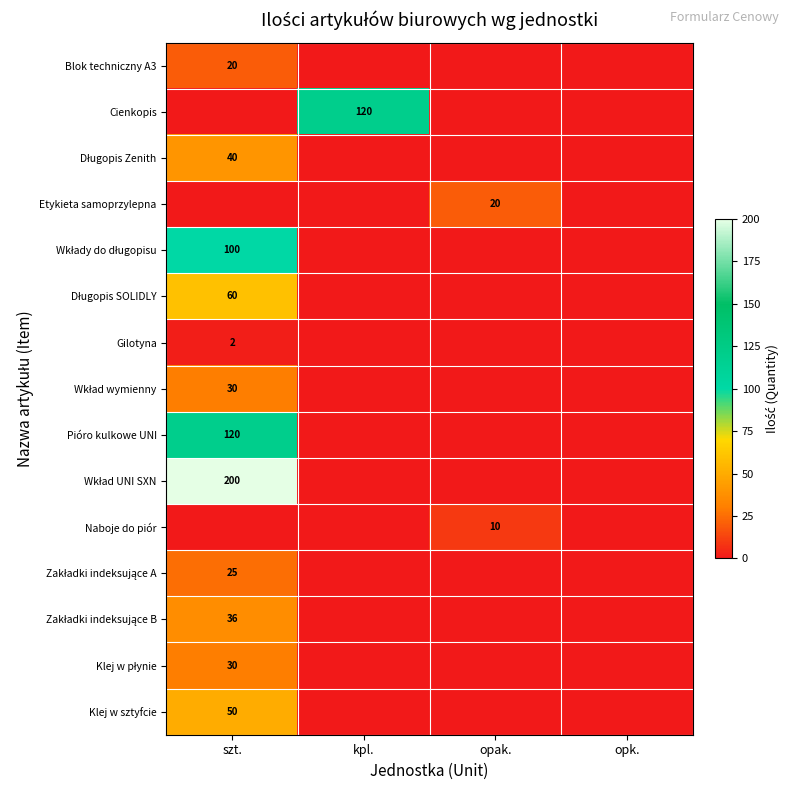

The value of Cienkopis at kpl. is 120. True or false?

True